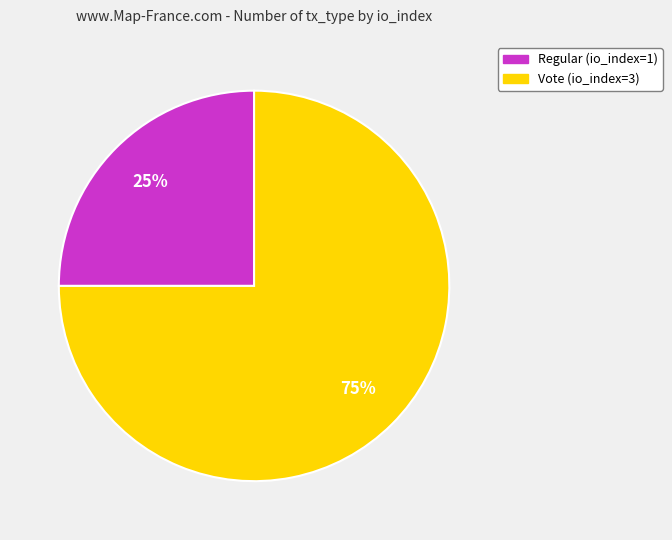

Which slice is the smallest?

Regular (io_index=1)